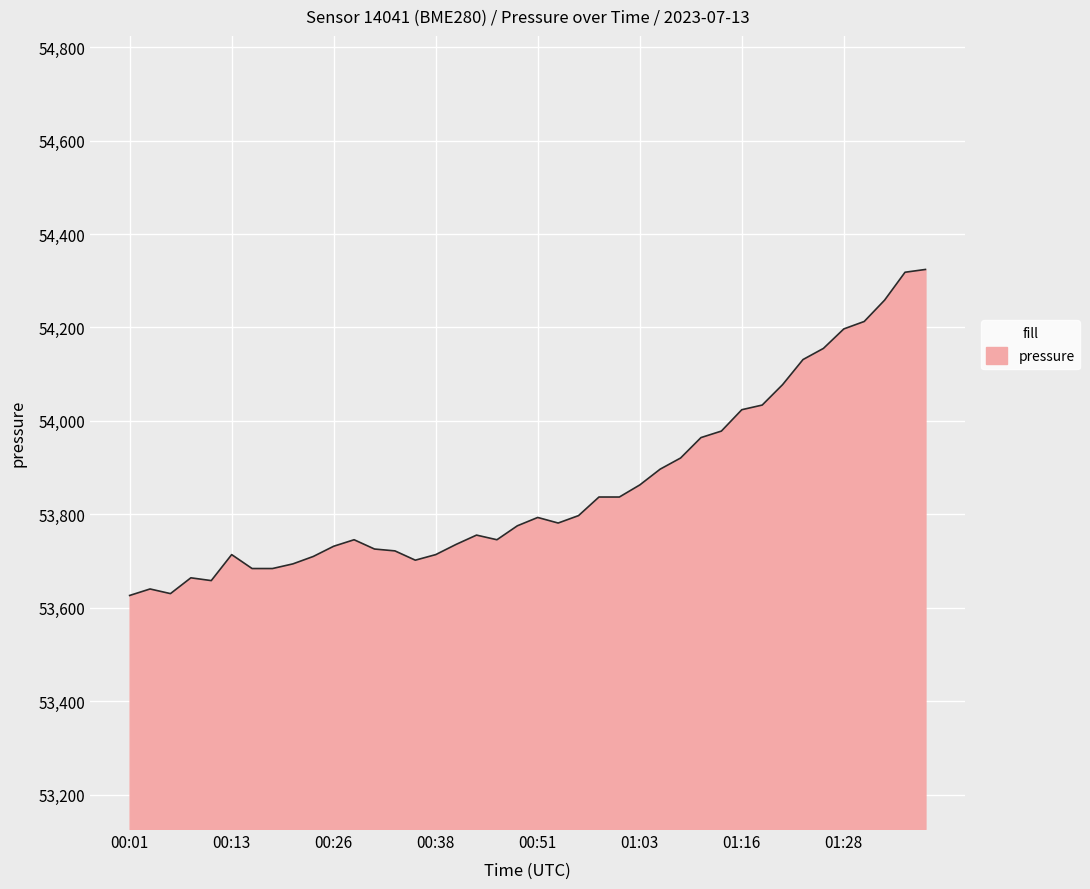

What is the difference between the maximum and minimum values?

697.9